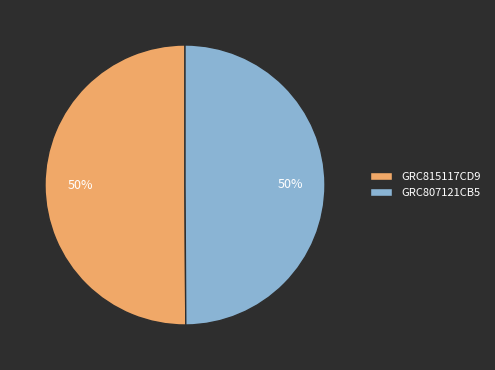

What is the ratio of the value at GRC815117CD9 to the value at GRC807121CB5?

1.0